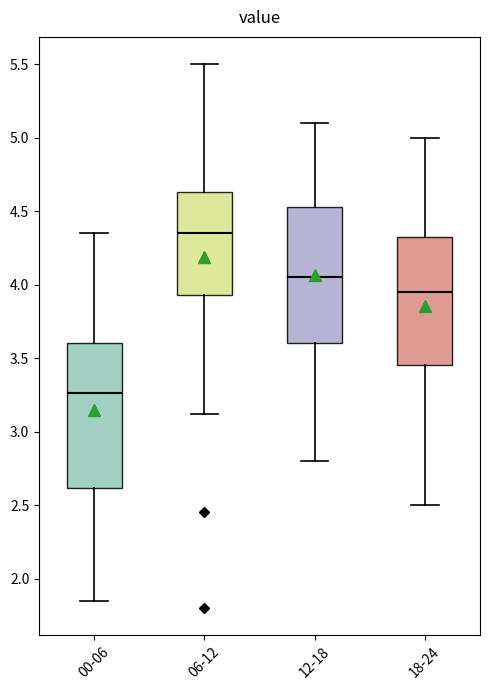

Reading left to right, read every box against the y-axis: the position of its median line, the range the box covers, and the ends of its whiskers. The values are not printed on the chart, so give them approximately, as read against the axis.

00-06: median 3.25, box 2.60 to 3.60, whiskers 1.85 to 4.35
06-12: median 4.35, box 3.95 to 4.65, whiskers 3.10 to 5.50
12-18: median 4.05, box 3.60 to 4.55, whiskers 2.80 to 5.10
18-24: median 3.95, box 3.45 to 4.35, whiskers 2.50 to 5.00